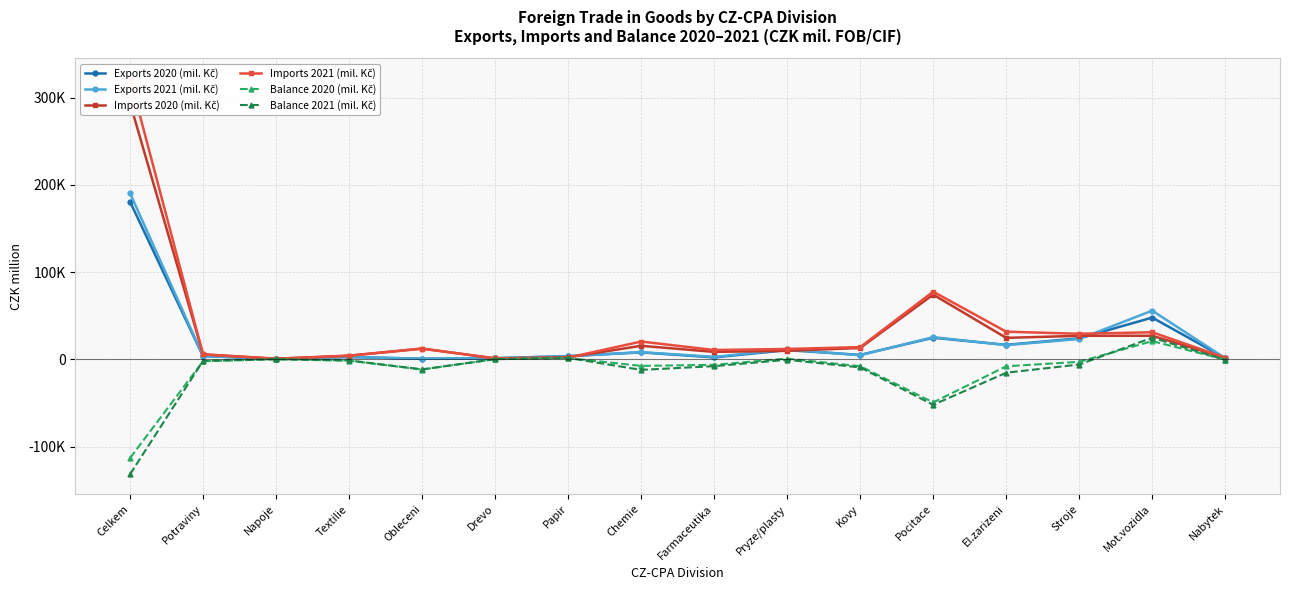

Reading left to right, transcribe all the data shown in this chart.

Exports 2020 (mil. Kč): Celkem=180654	Potraviny=3559	Napoje=683	Textilie=2618	Obleceni=609	Drevo=1185	Papir=3652	Chemie=7917	Farmaceutika=2166	Pryze/plasty=10506	Kovy=5051	Pocitace=24727	El.zarizeni=16567	Stroje=24045	Mot.vozidla=47828	Nabytek=1286
Exports 2021 (mil. Kč): Celkem=190506	Potraviny=3719	Napoje=686	Textilie=2715	Obleceni=611	Drevo=1285	Papir=3488	Chemie=8216	Farmaceutika=2762	Pryze/plasty=11314	Kovy=4628	Pocitace=25359	El.zarizeni=16260	Stroje=23289	Mot.vozidla=55778	Nabytek=1242
Imports 2020 (mil. Kč): Celkem=293847	Potraviny=5766	Napoje=683	Textilie=4182	Obleceni=12310	Drevo=1043	Papir=2236	Chemie=15480	Farmaceutika=8485	Pryze/plasty=9717	Kovy=12980	Pocitace=74153	El.zarizeni=24572	Stroje=26940	Mot.vozidla=27014	Nabytek=1596
Imports 2021 (mil. Kč): Celkem=322335	Potraviny=5553	Napoje=573	Textilie=4061	Obleceni=12159	Drevo=1101	Papir=1863	Chemie=20356	Farmaceutika=10618	Pryze/plasty=11851	Kovy=13958	Pocitace=77543	El.zarizeni=31649	Stroje=29265	Mot.vozidla=31005	Nabytek=1879
Balance 2020 (mil. Kč): Celkem=-113193	Potraviny=-2206	Napoje=-1	Textilie=-1565	Obleceni=-11700	Drevo=142	Papir=1416	Chemie=-7563	Farmaceutika=-6319	Pryze/plasty=789	Kovy=-7928	Pocitace=-49426	El.zarizeni=-8005	Stroje=-2895	Mot.vozidla=20814	Nabytek=-310
Balance 2021 (mil. Kč): Celkem=-131829	Potraviny=-1834	Napoje=112	Textilie=-1346	Obleceni=-11548	Drevo=184	Papir=1624	Chemie=-12140	Farmaceutika=-7855	Pryze/plasty=-536	Kovy=-9330	Pocitace=-52183	El.zarizeni=-15389	Stroje=-5976	Mot.vozidla=24773	Nabytek=-637